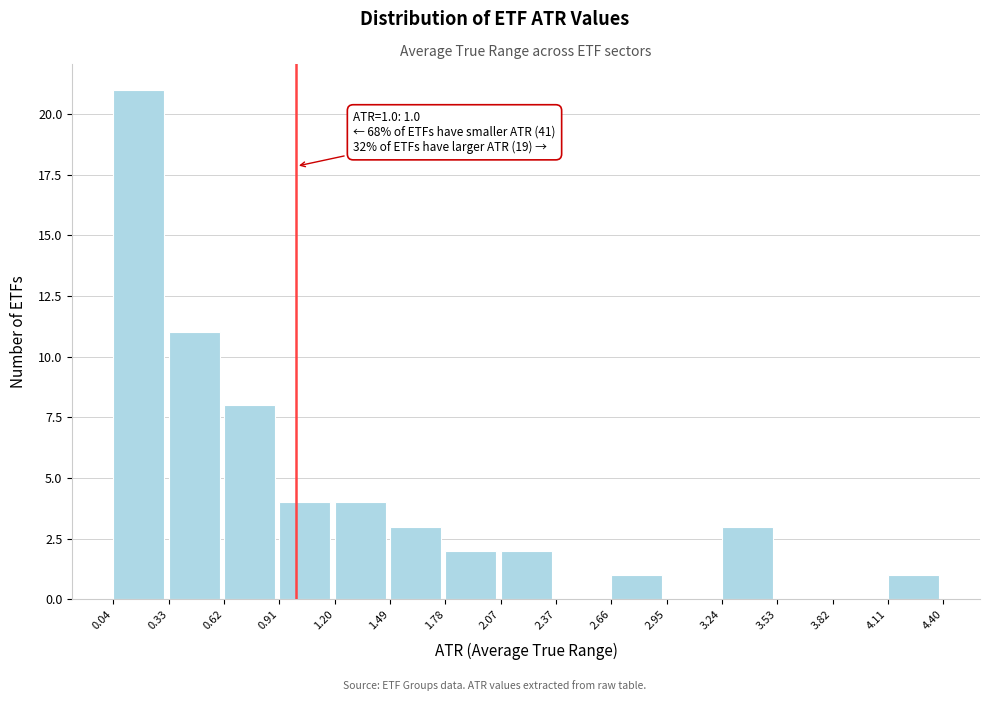

Over which range of the x-axis is the bar tallest?

0.04 to 0.33